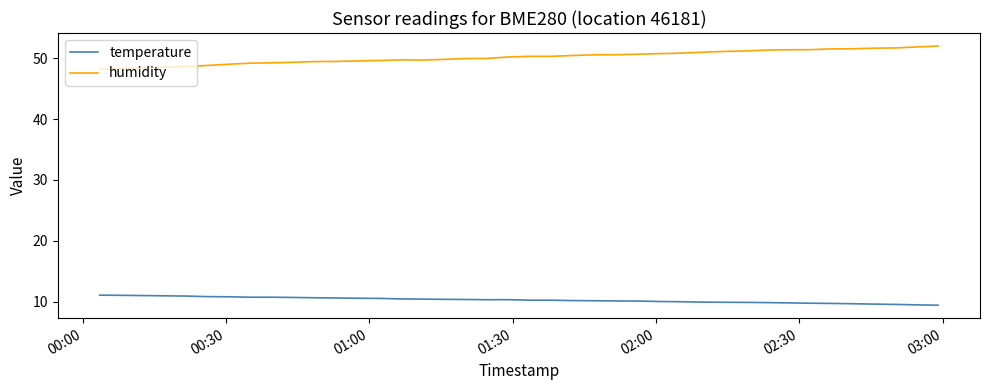

What is the difference between the maximum and minimum values in the humidity series?

3.8